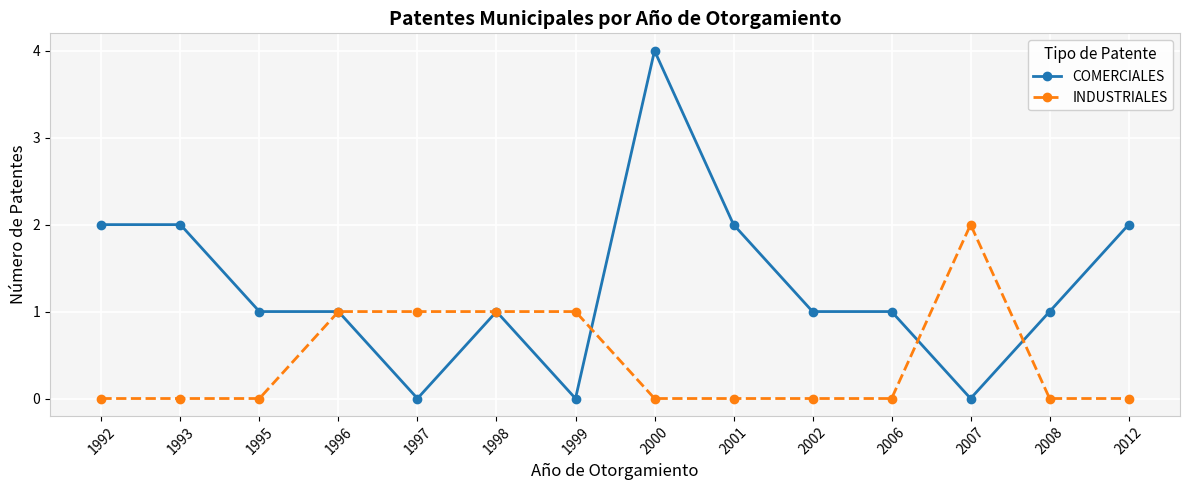

Does the chart display data point markers on the line(s)?

Yes